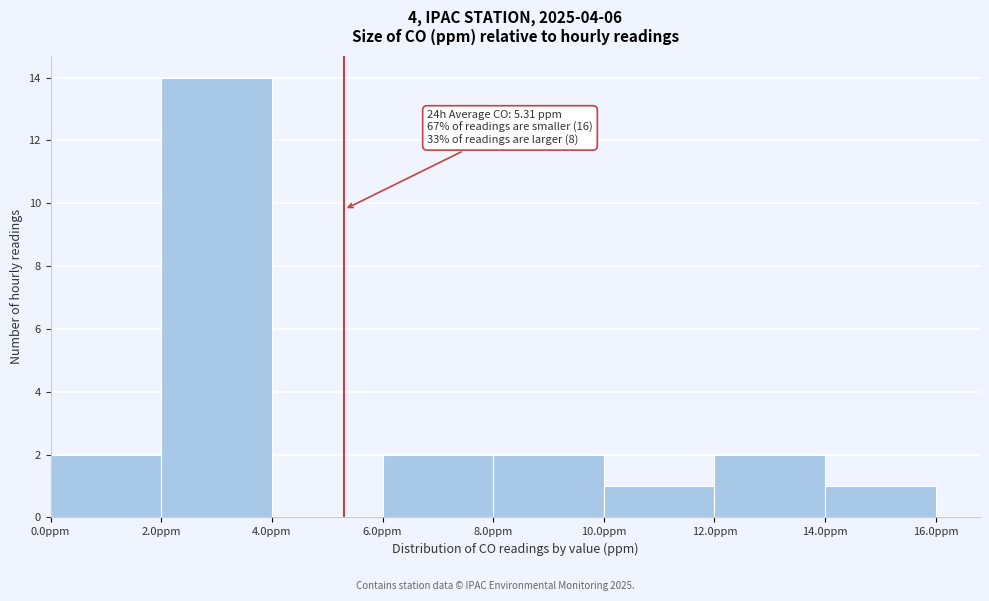

Over which range of the x-axis is the bar tallest?

2 to 4